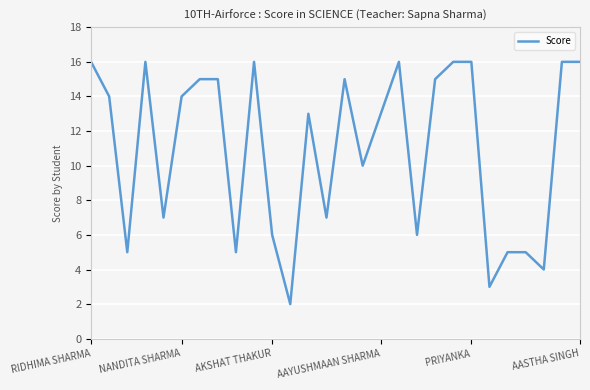

Reading left to right, what are all the values shown in this chart?

16	14	5	16	7	14	15	15	5	16	6	2	13	7	15	10	13	16	6	15	16	16	3	5	5	4	16	16